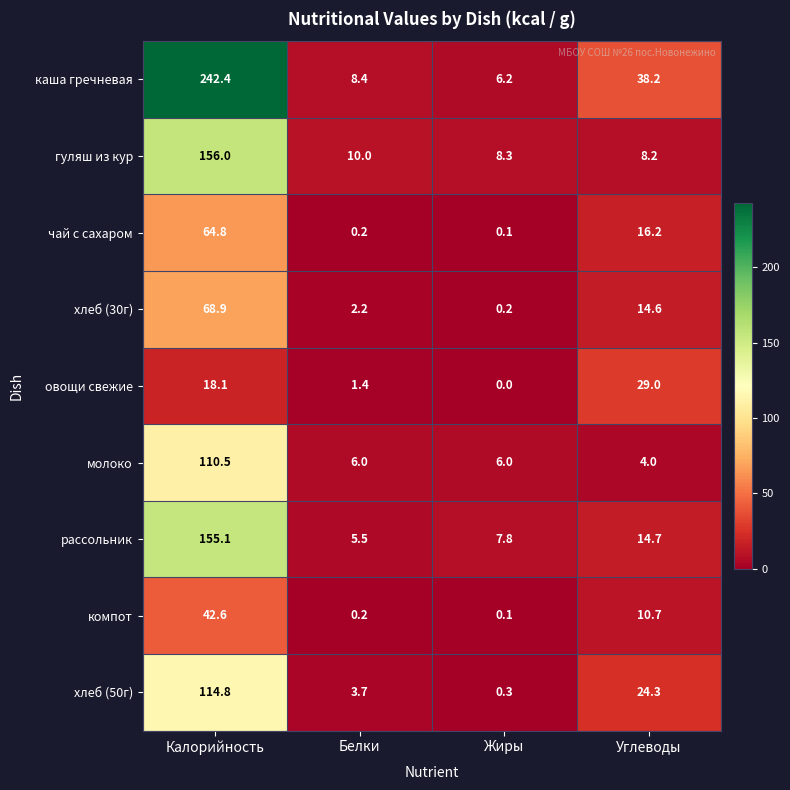

What is the average value of the овощи свежие series?

12.1